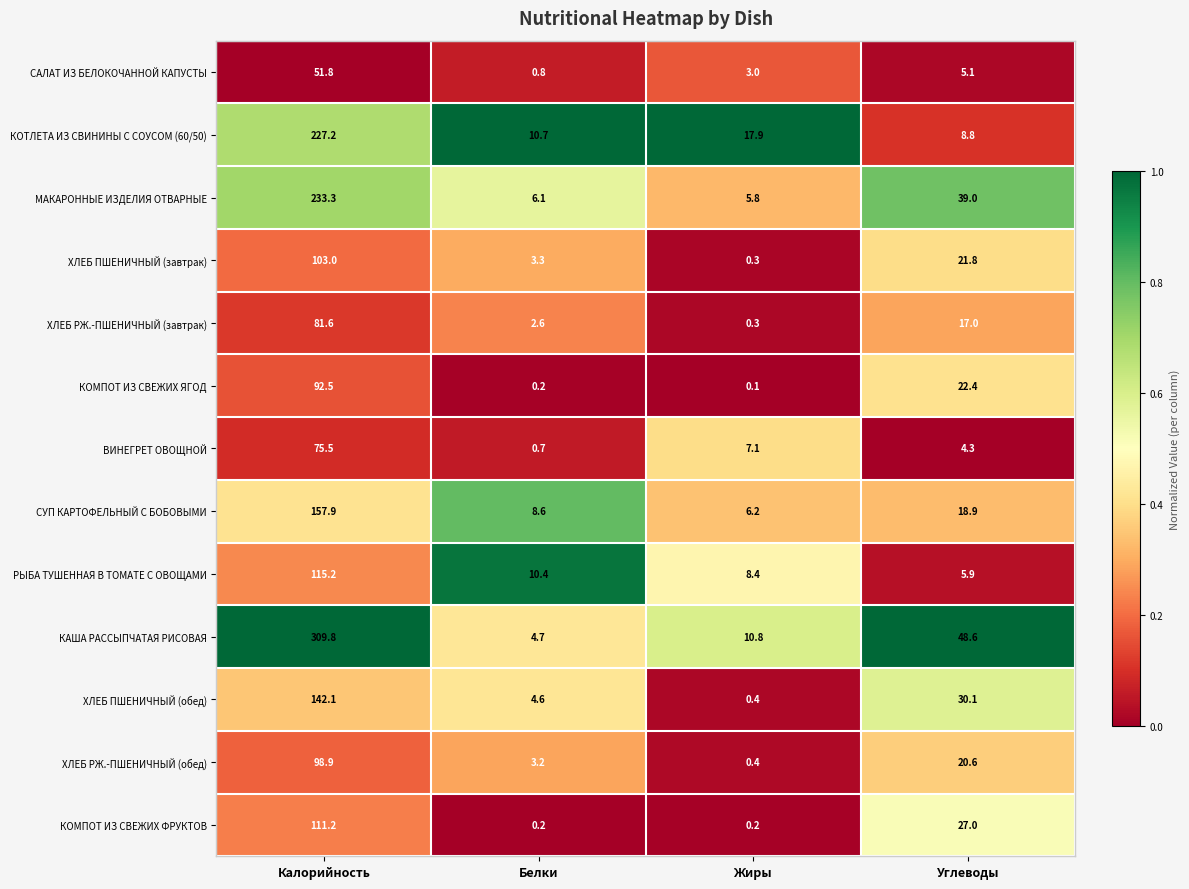

Rank the series at Калорийность from highest to lowest value.

КАША РАССЫПЧАТАЯ РИСОВАЯ, МАКАРОННЫЕ ИЗДЕЛИЯ ОТВАРНЫЕ, КОТЛЕТА ИЗ СВИНИНЫ С СОУСОМ (60/50), СУП КАРТОФЕЛЬНЫЙ С БОБОВЫМИ, ХЛЕБ ПШЕНИЧНЫЙ (обед), РЫБА ТУШЕННАЯ В ТОМАТЕ С ОВОЩАМИ, КОМПОТ ИЗ СВЕЖИХ ФРУКТОВ, ХЛЕБ ПШЕНИЧНЫЙ (завтрак), ХЛЕБ РЖ.-ПШЕНИЧНЫЙ (обед), КОМПОТ ИЗ СВЕЖИХ ЯГОД, ХЛЕБ РЖ.-ПШЕНИЧНЫЙ (завтрак), ВИНЕГРЕТ ОВОЩНОЙ, САЛАТ ИЗ БЕЛОКОЧАННОЙ КАПУСТЫ